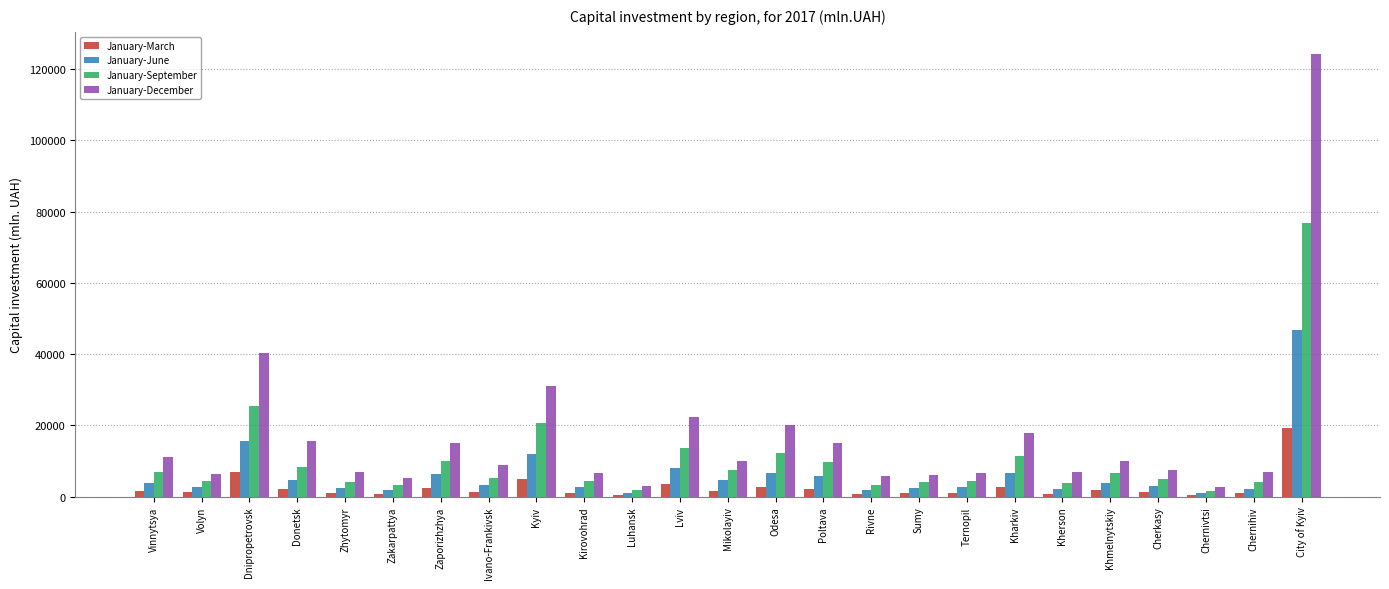

How many bars are there in each group?

4